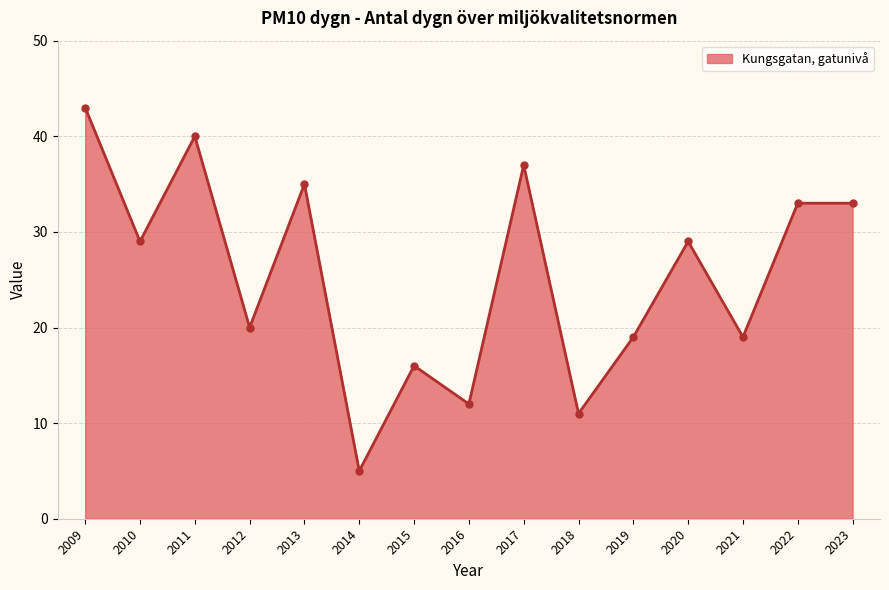

What is the difference between the values at 2015 and 2017?

21